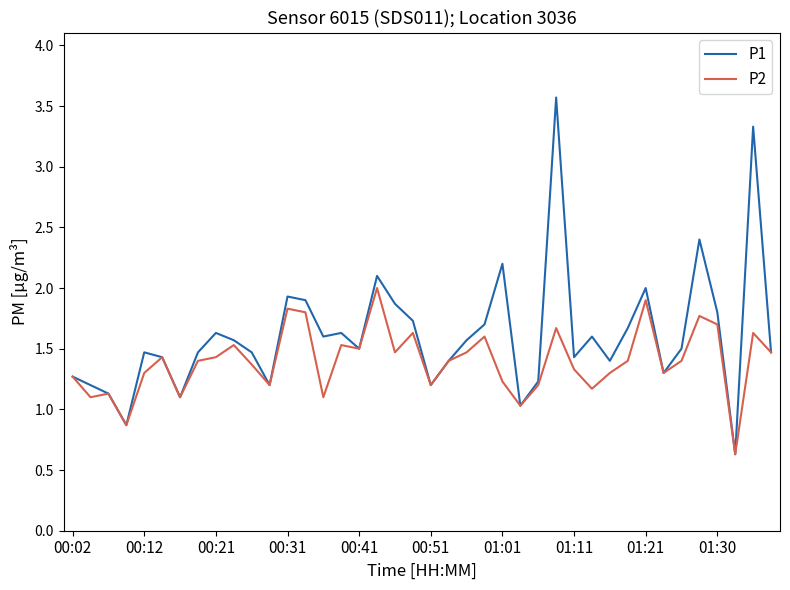

Which series has the largest total across all categories?

P1